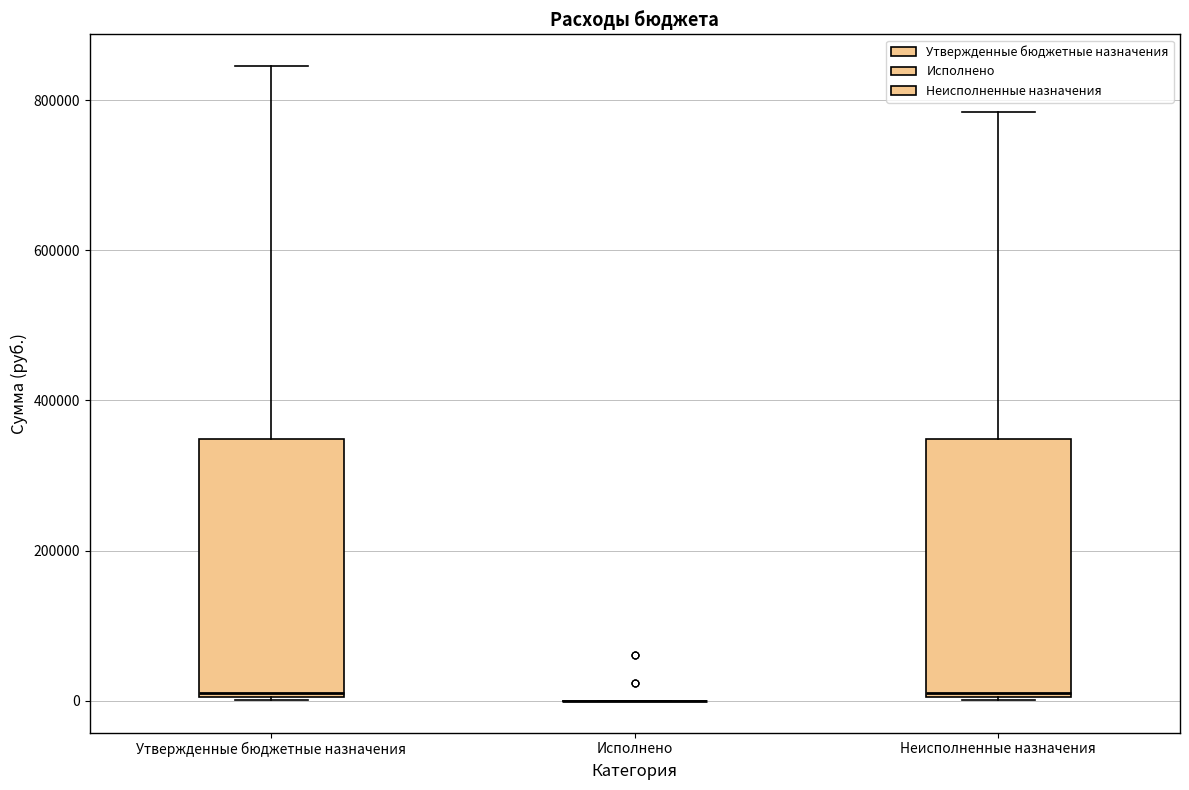

Reading left to right, transcribe this box plot: for each box, give where its median line is, the range the box spans, and where its two whiskers end, as read against the y-axis. The values are not printed on the chart, so give them approximately, as read against the axis.

Утвержденные бюджетные назначения: median 20000, box 0 to 340000, whiskers 0 to 840000
Исполнено: box collapsed to a line at 0, whiskers 0 to 0
Неисполненные назначения: median 20000, box 0 to 340000, whiskers 0 to 780000